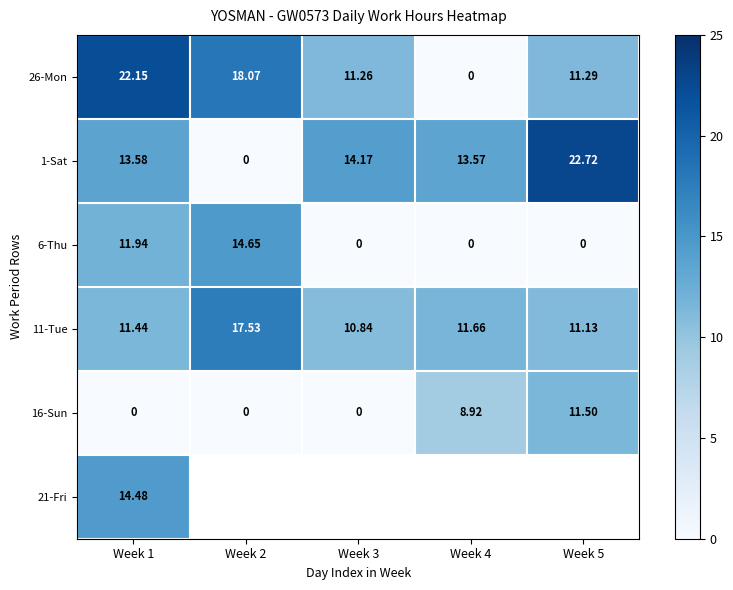

What is the difference between the 11-Tue values at Week 4 and Week 1?

0.2